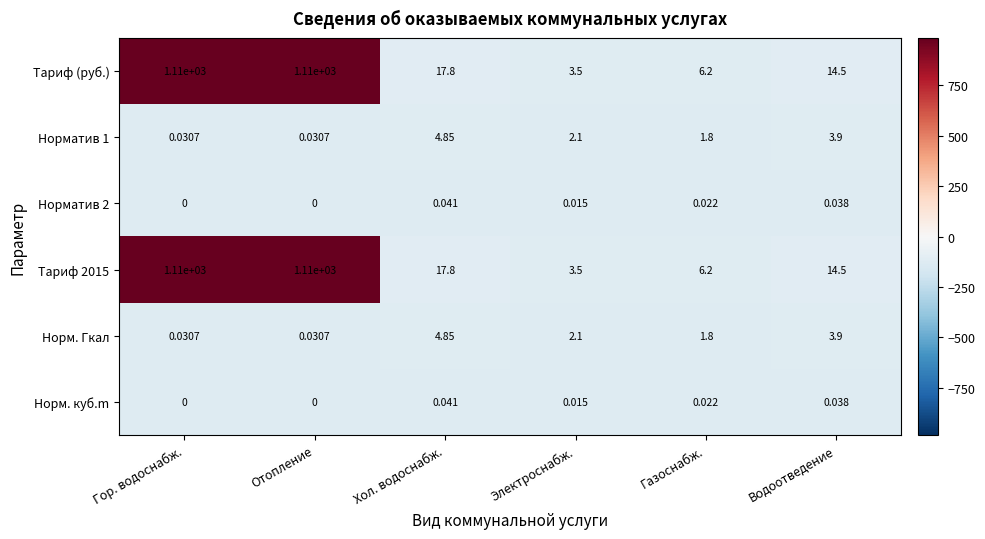

At which label does Норматив 2 reach its peak?

Хол. водоснабж.